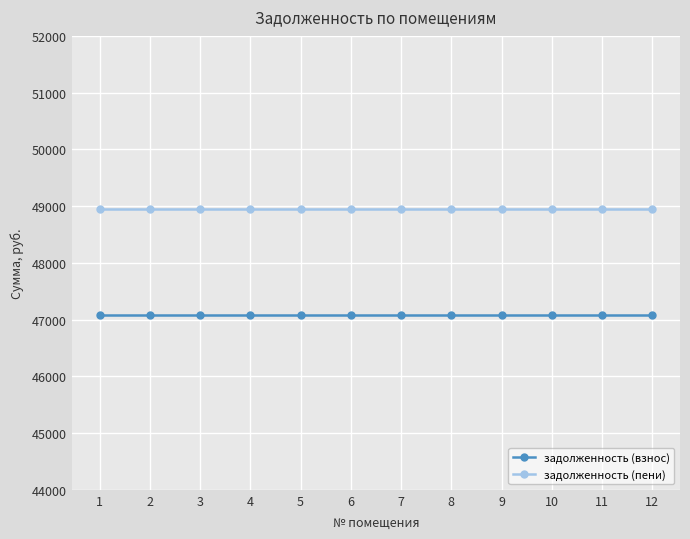

What are all the series names shown in the legend?

задолженность (взнос), задолженность (пени)